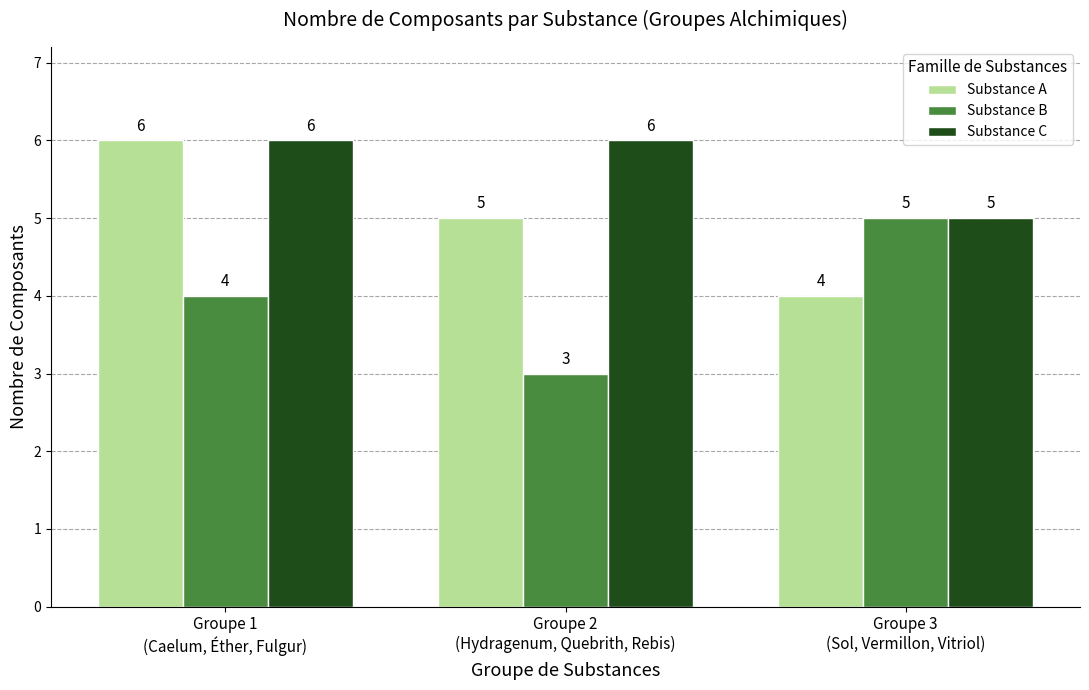

At how many categories does at least one series exceed 3?

3